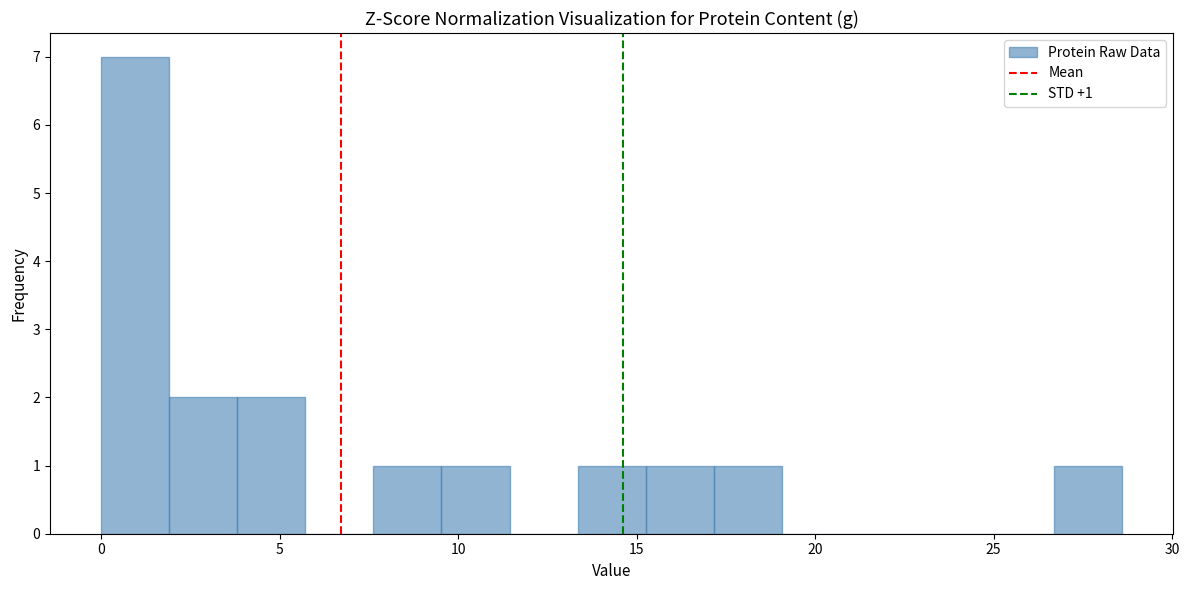

Read against the x-axis, roughly where is the centre of the tallest bar?

1.0